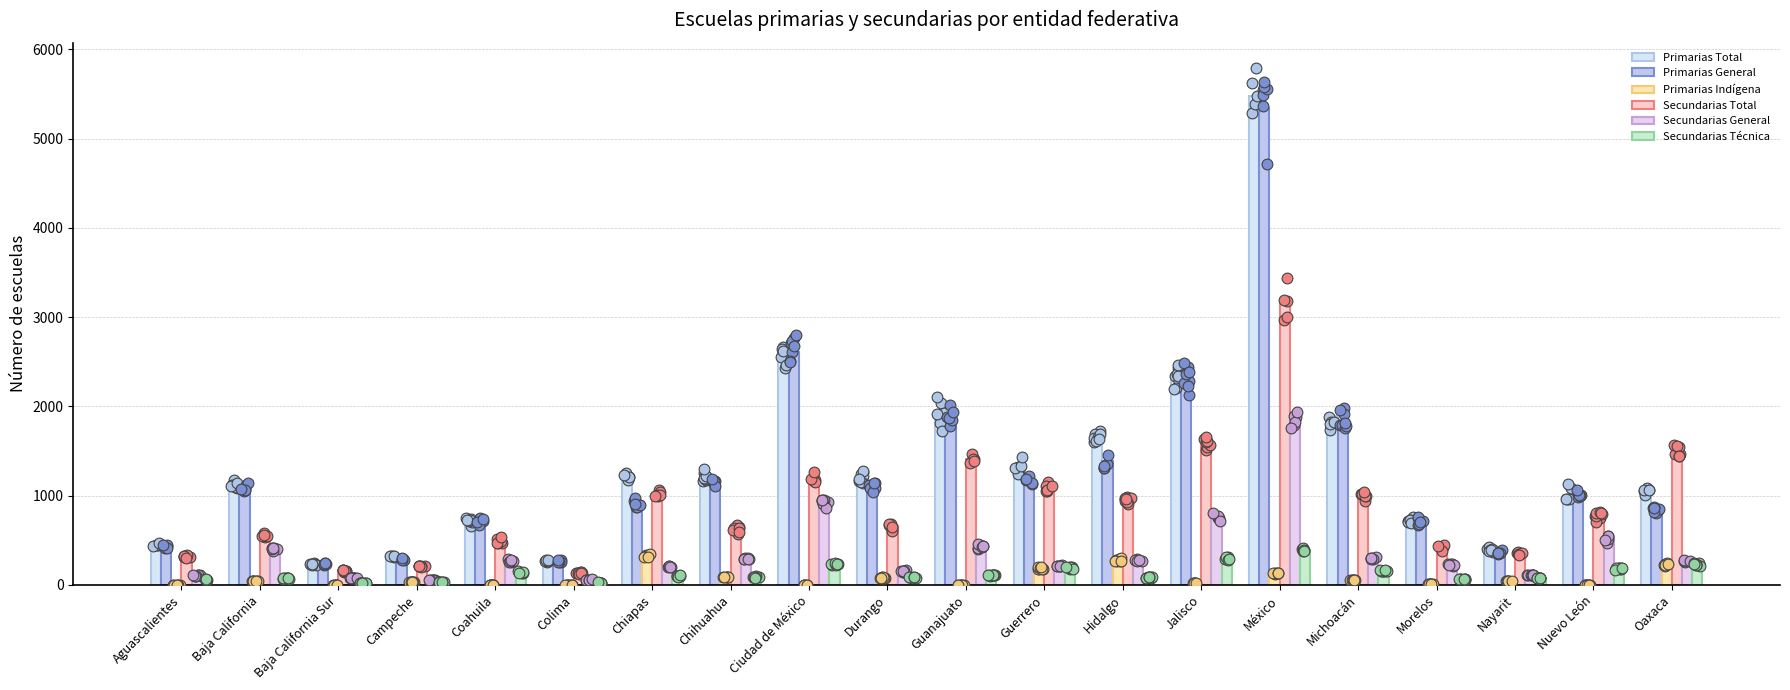

Which series reaches the maximum Y coordinate?

Primarias Total